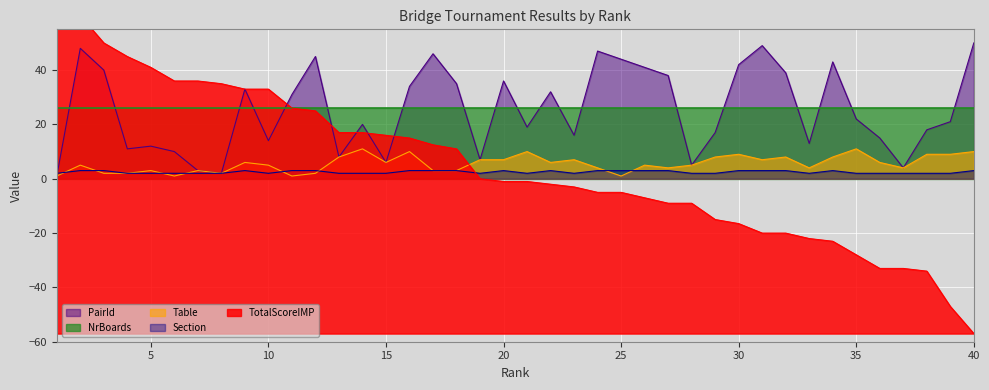

The value of PairId at 29 is 7.6. True or false?

False